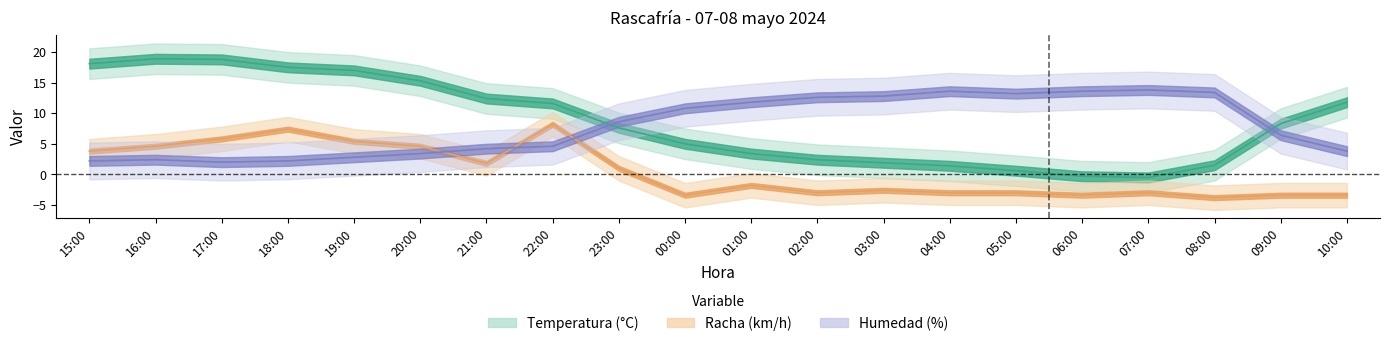

Rank the categories by Racha (km/h) value from highest to lowest.

22:00, 18:00, 17:00, 19:00, 16:00, 20:00, 15:00, 21:00, 23:00, 01:00, 03:00, 02:00, 04:00, 05:00, 07:00, 00:00, 06:00, 09:00, 10:00, 08:00